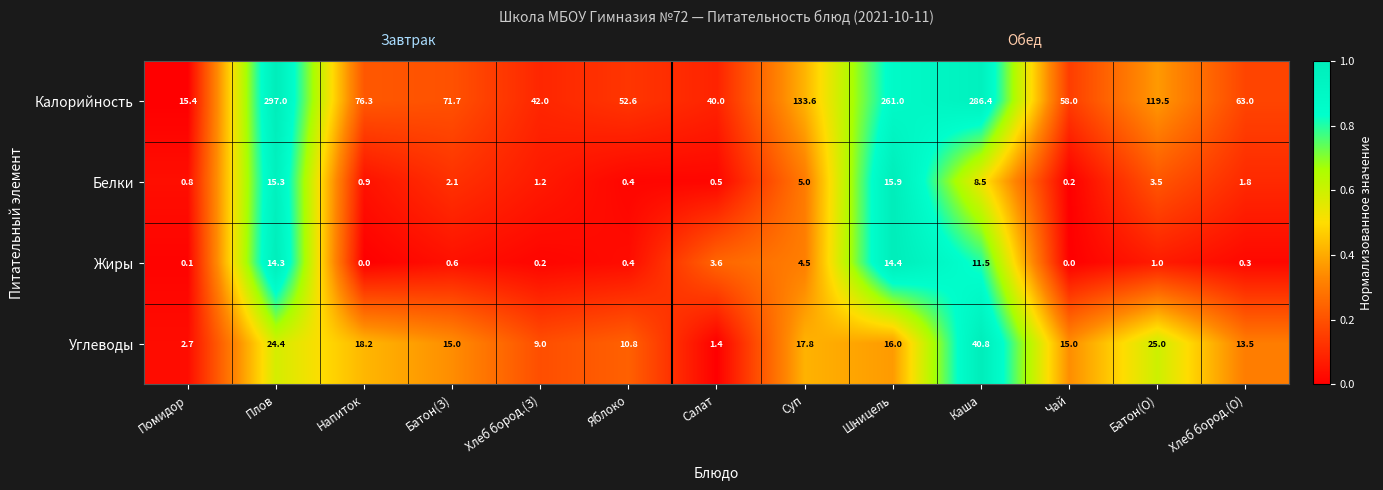

Count the number of data series in this chart.

4